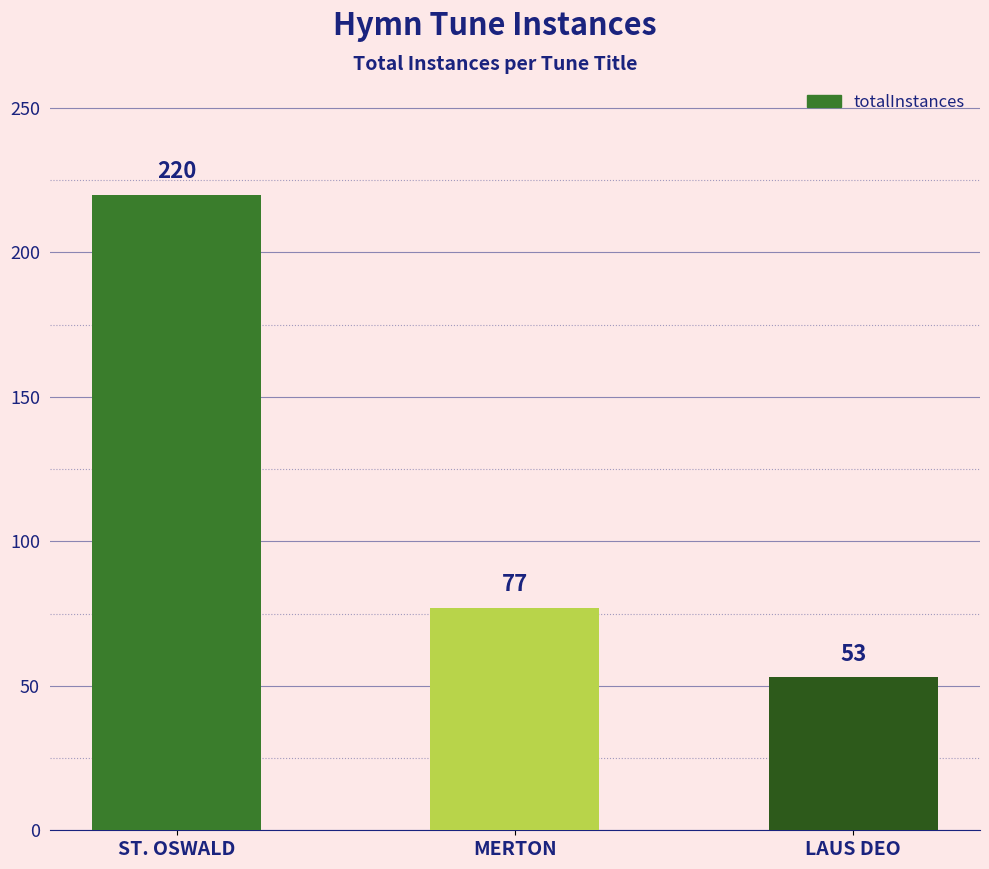

What is the sum of the values at MERTON and ST. OSWALD?

297